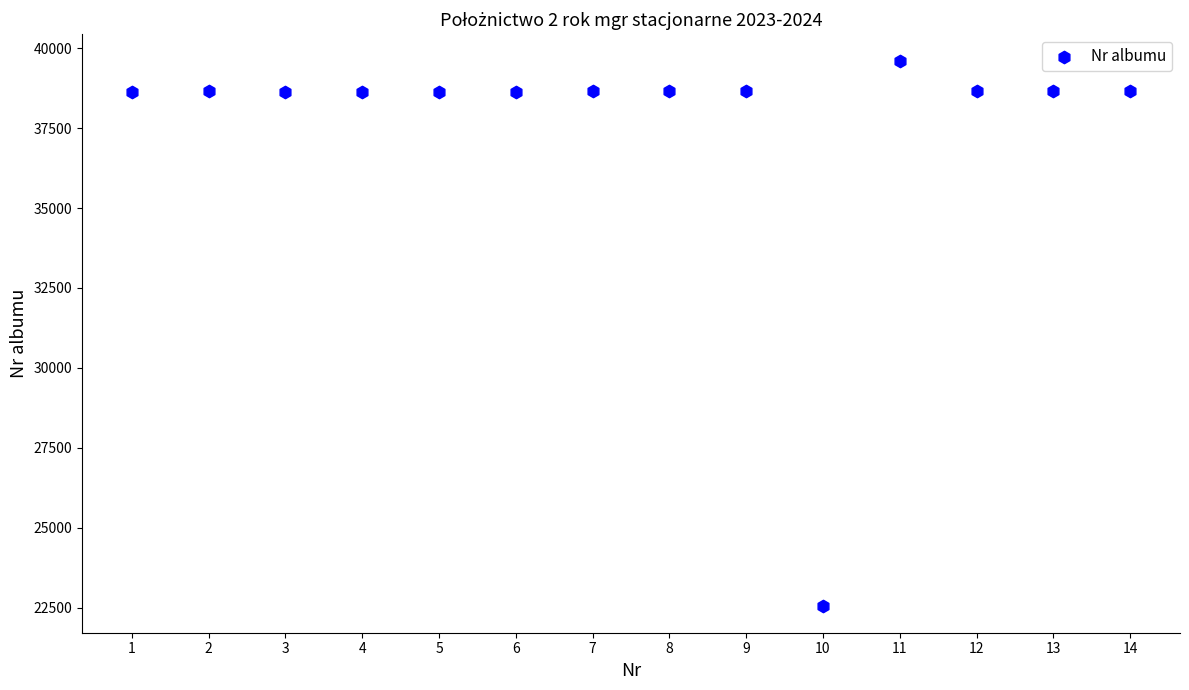

What is the range of Y values (max minus min)?

17005